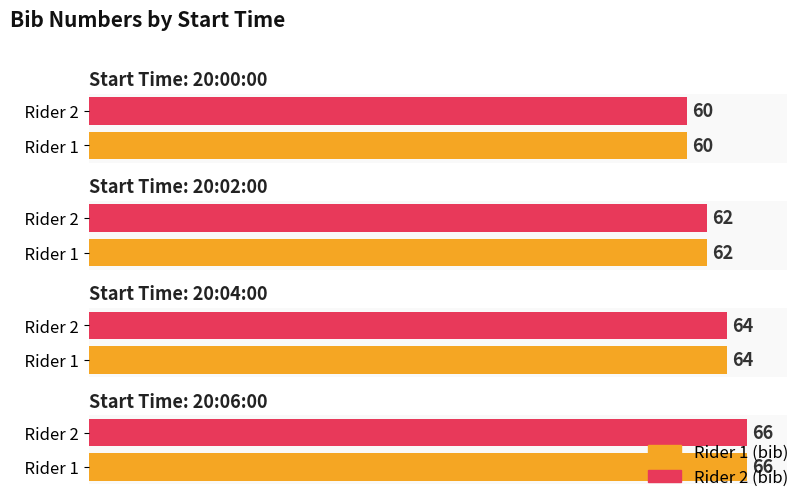

Reading right to left, list all the values displayed in this chart.

66	66	64	64	62	62	60	60